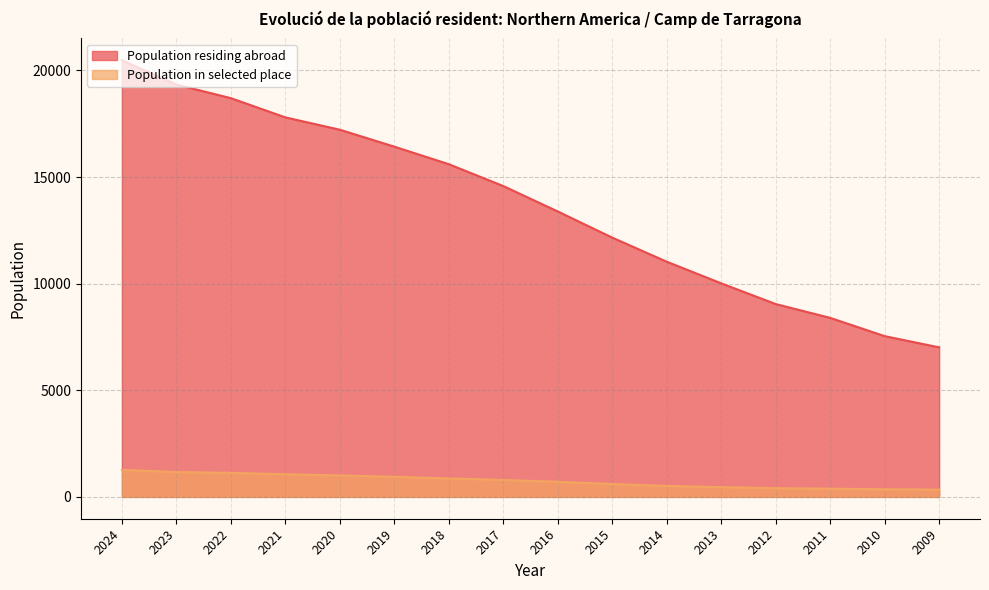

Which series has the widest spread of values?

Population residing abroad